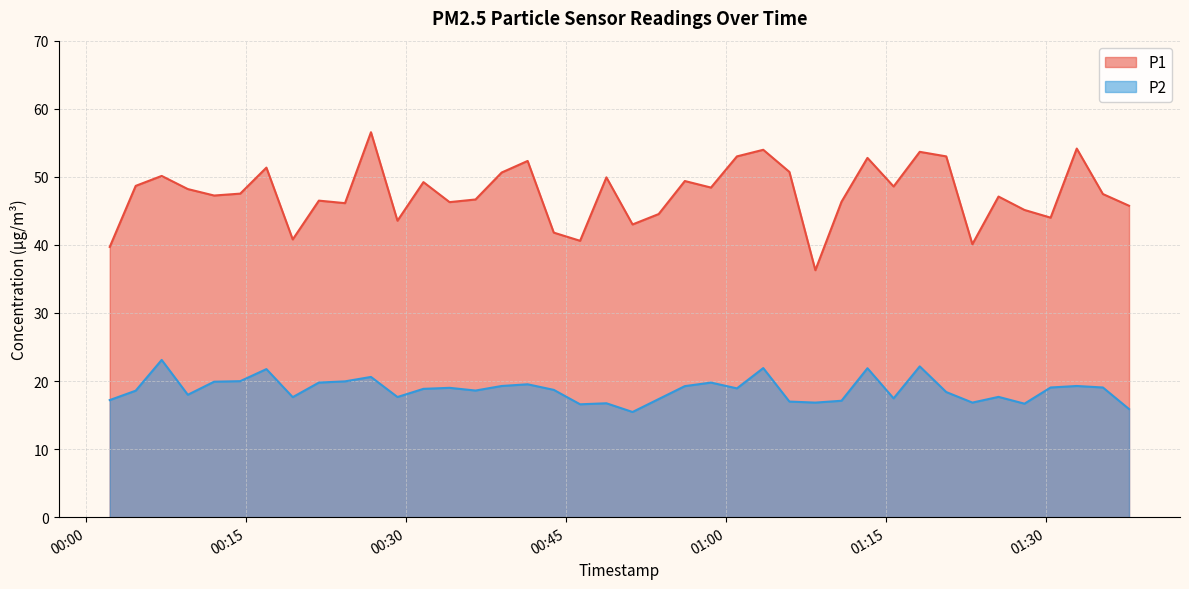

Which label corresponds to the largest value in the chart?

2023-02-10T00:26:43